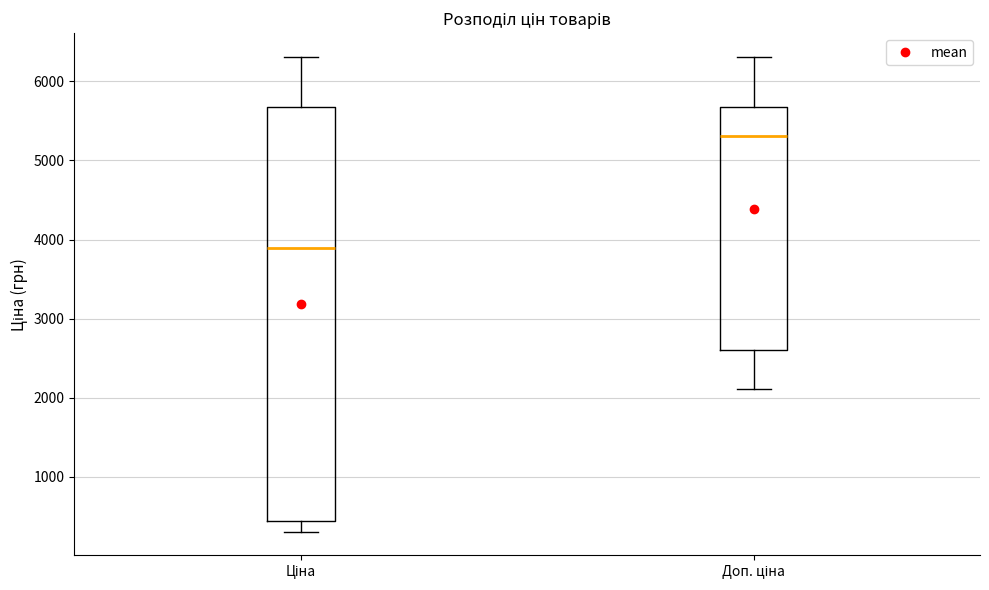

Reading left to right, transcribe this box plot: for each box, give where its median line is, the range the box spans, and where its two whiskers end, as read against the y-axis. The values are not printed on the chart, so give them approximately, as read against the axis.

Ціна: median 3900, box 400 to 5700, whiskers 300 to 6300
Доп. ціна: median 5300, box 2600 to 5700, whiskers 2100 to 6300